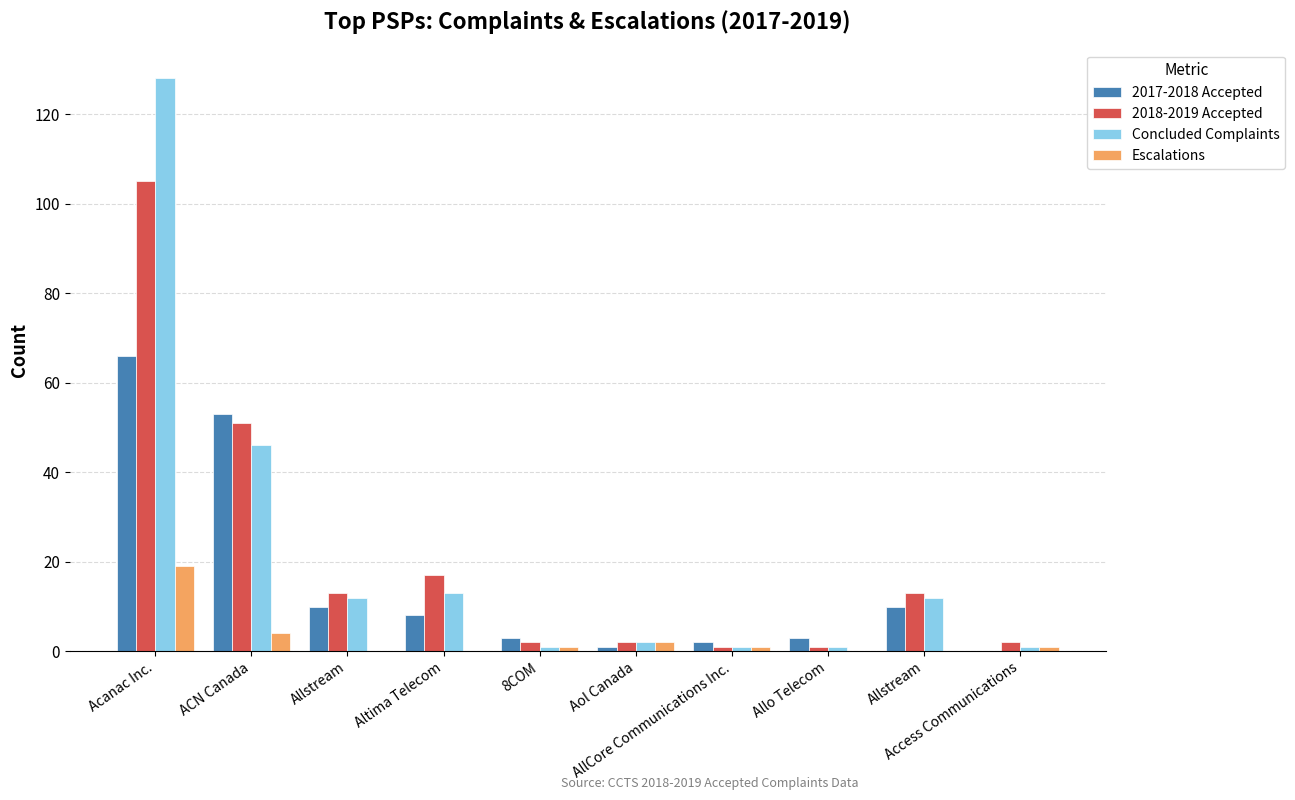

Between AllCore Communications Inc. and Access Communications, which is larger?

AllCore Communications Inc.